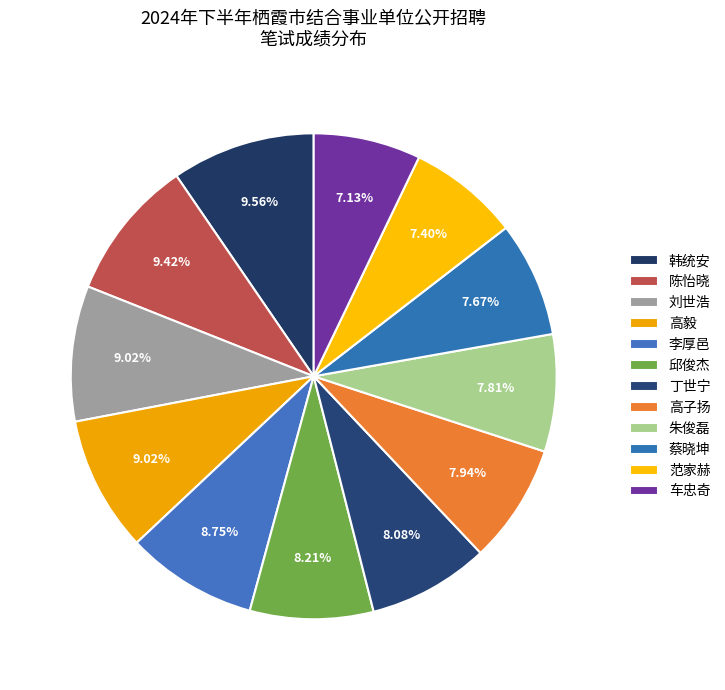

How much of the chart is everything except 车忠奇?

92.9%